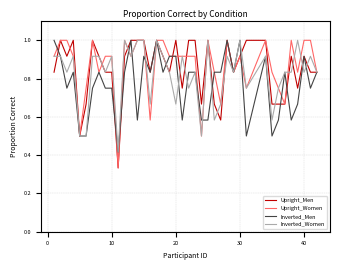

At how many categories does at least one series exceed 0?

40